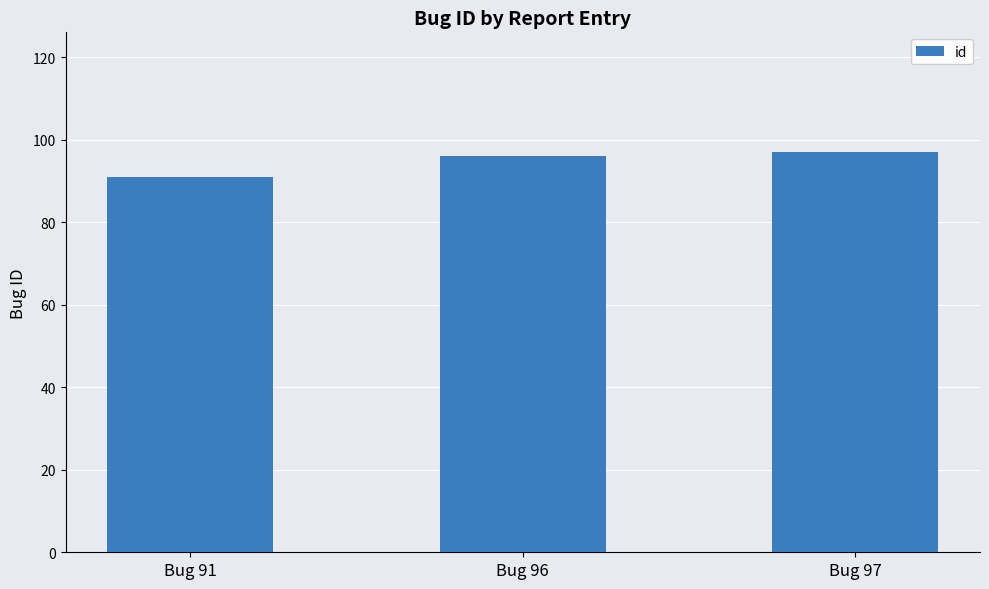

Which label corresponds to the smallest value in the chart?

Bug 91